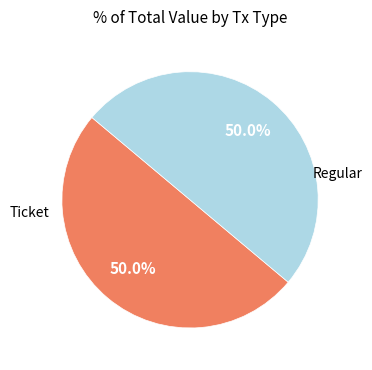

How many slices are in this pie chart?

2